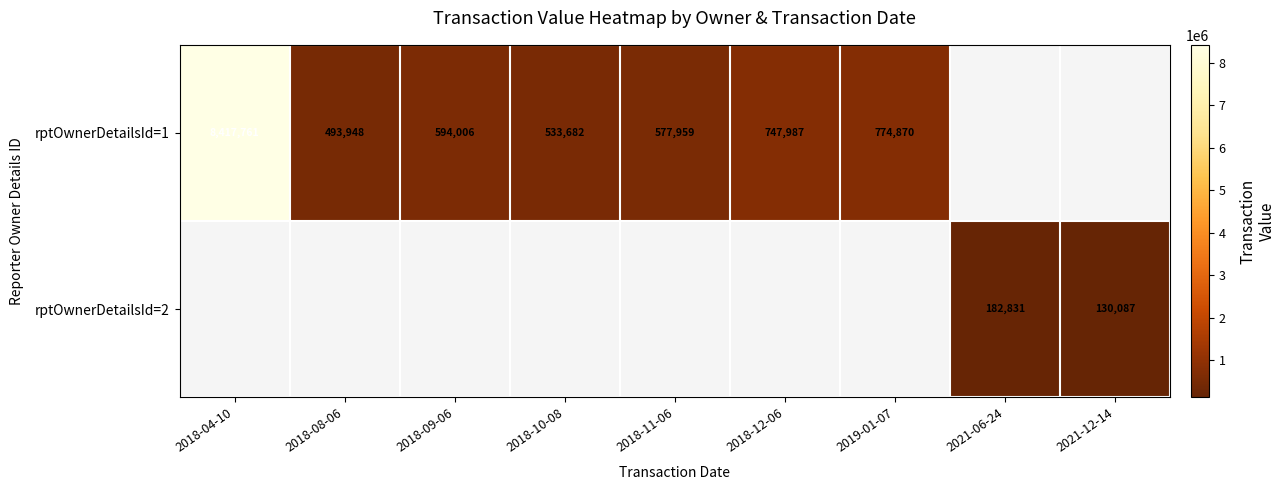

What is the minimum value shown in the chart?

130087.0